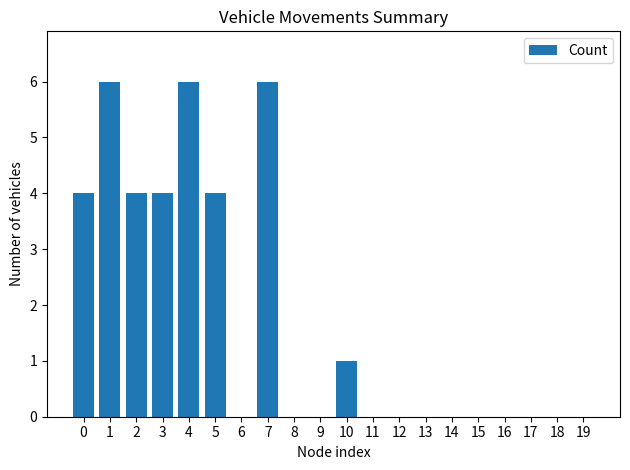

Reading left to right, transcribe all the data shown in this chart.

4	6	4	4	6	4	0	6	0	0	1	0	0	0	0	0	0	0	0	0